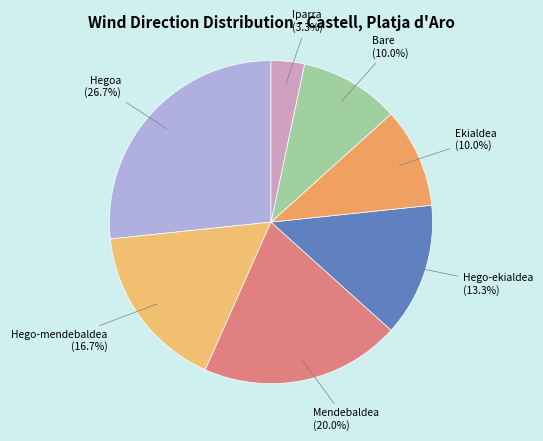

Approximately how many times larger is the value at Hego-ekialdea compared to Bare?

1.3